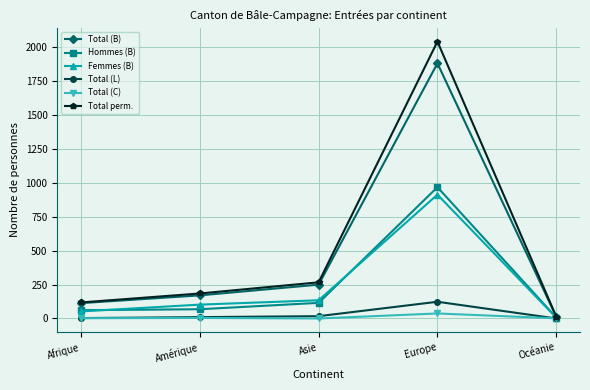

What is the label of the 4th point from the right?

Amérique